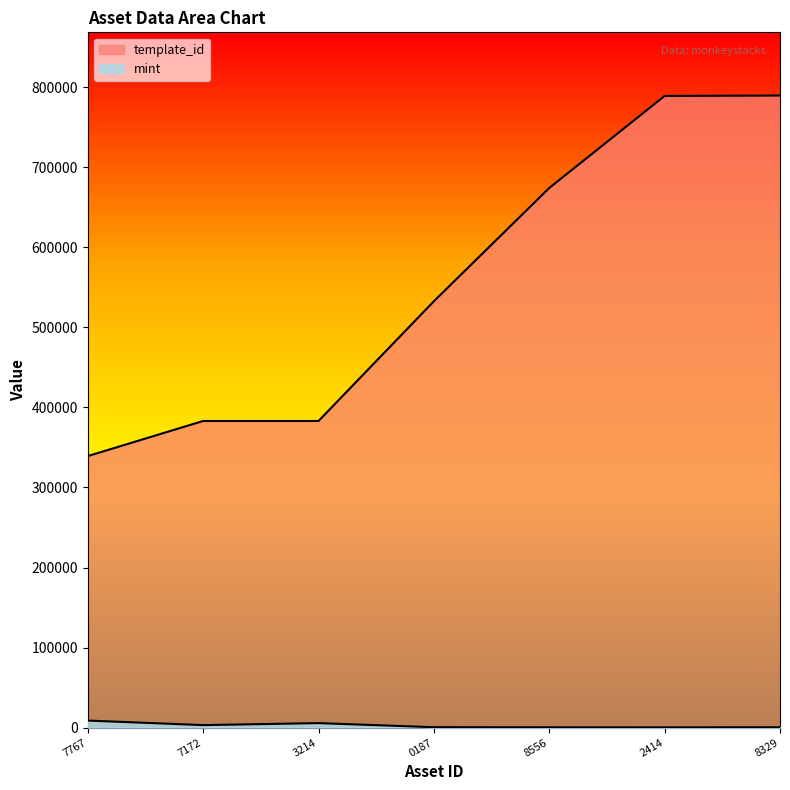

List the series in order of their peak value, highest first.

template_id, mint